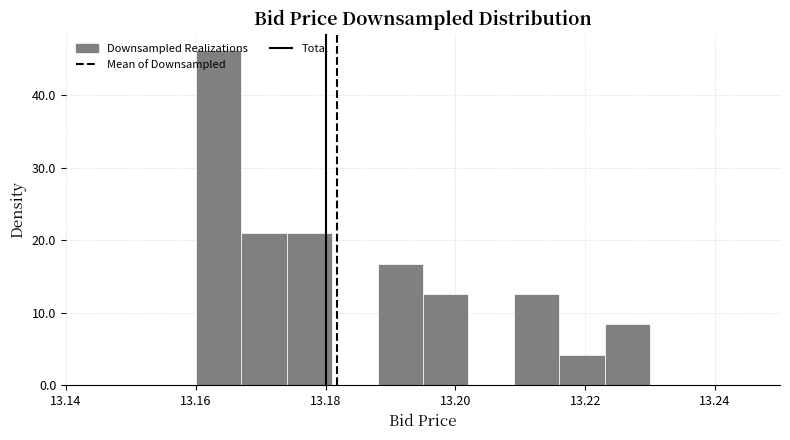

Around what value on the x-axis is the tallest bar? Give the approximate position of its centre, as read against the axis.

13.164